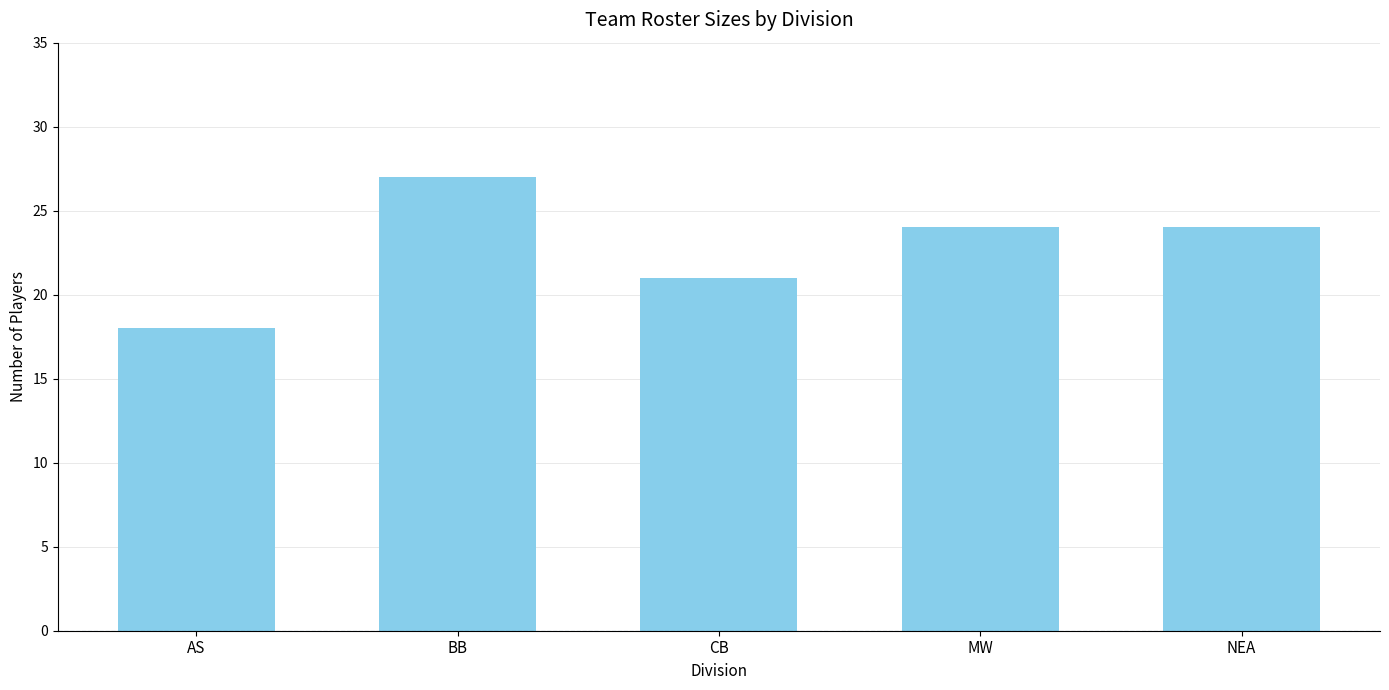

What position from the right is BB?

4